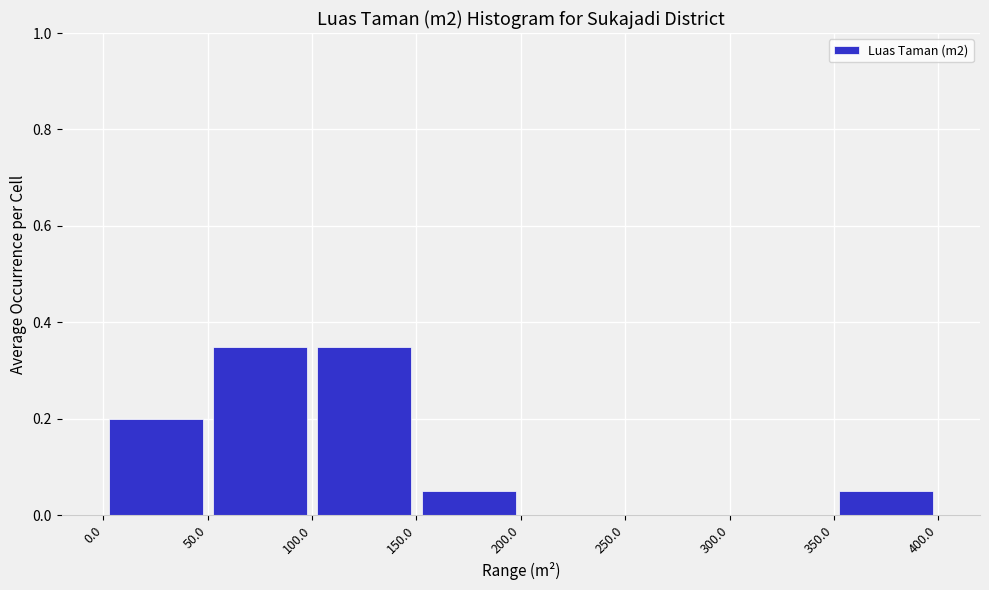

Reading left to right, list every bar in this chart as the range it spans on the x-axis followed by its height. The values are not printed on the chart, so give them approximately, as read against the axis.

0.0 to 50.0: 0.20
50.0 to 100.0: 0.36
100.0 to 150.0: 0.36
150.0 to 200.0: 0.06
200.0 to 250.0: 0
250.0 to 300.0: 0
300.0 to 350.0: 0
350.0 to 400.0: 0.06